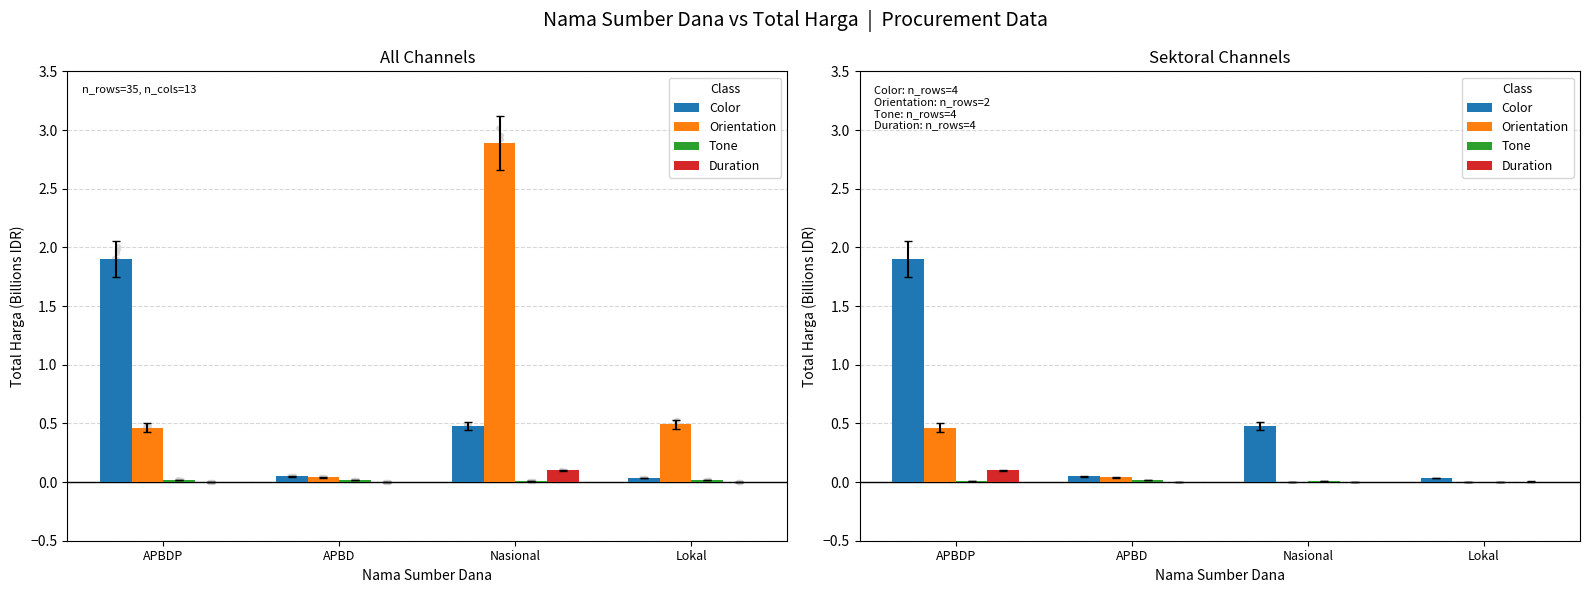

Which series reaches the minimum Y coordinate?

Orientation